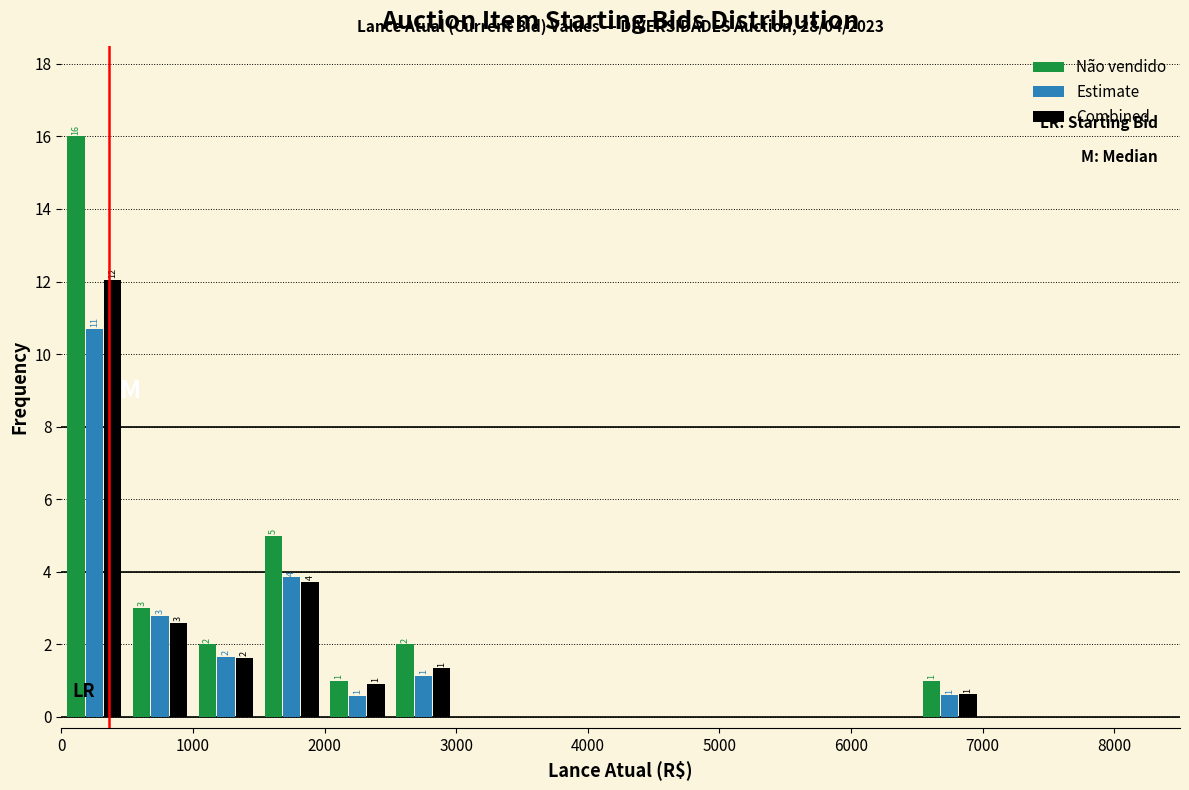

In the Estimate series, which range on the x-axis has the tallest bar?

0 to 500